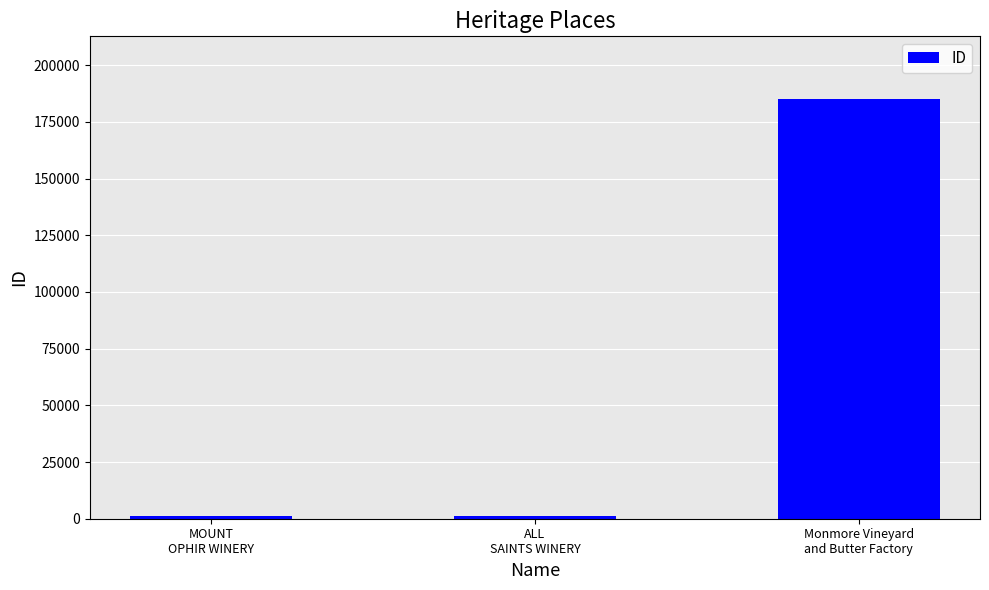

What is the difference between the values at Monmore Vineyard
and Butter Factory and MOUNT
OPHIR WINERY?

183952